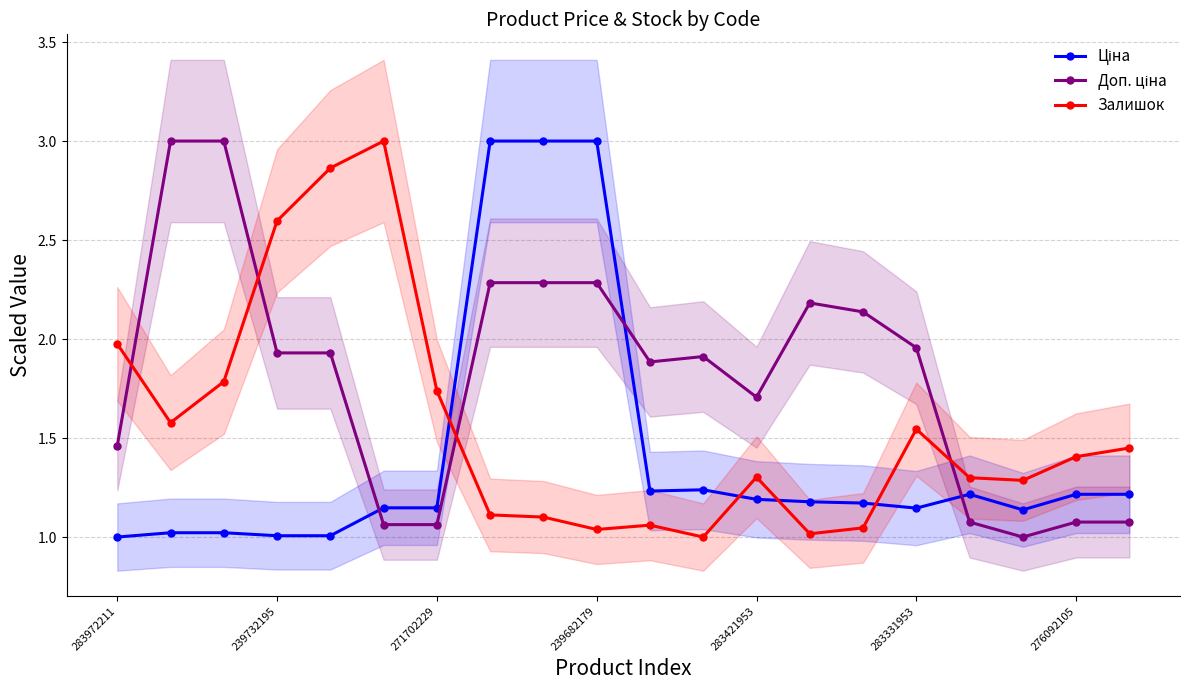

What is the total value across all series at 19?

3.7